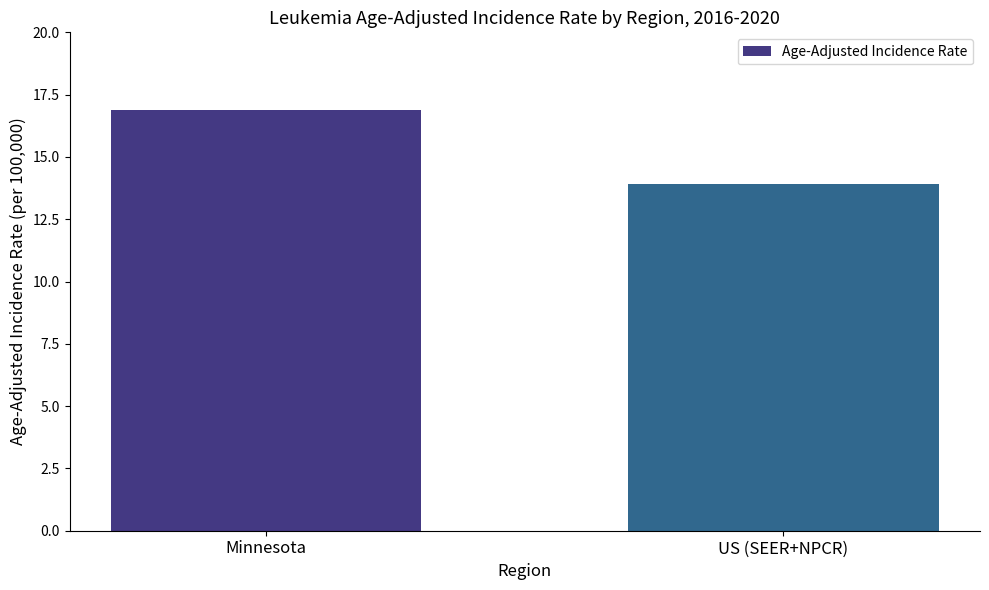

Reading left to right, transcribe all the data shown in this chart.

16.9	13.9